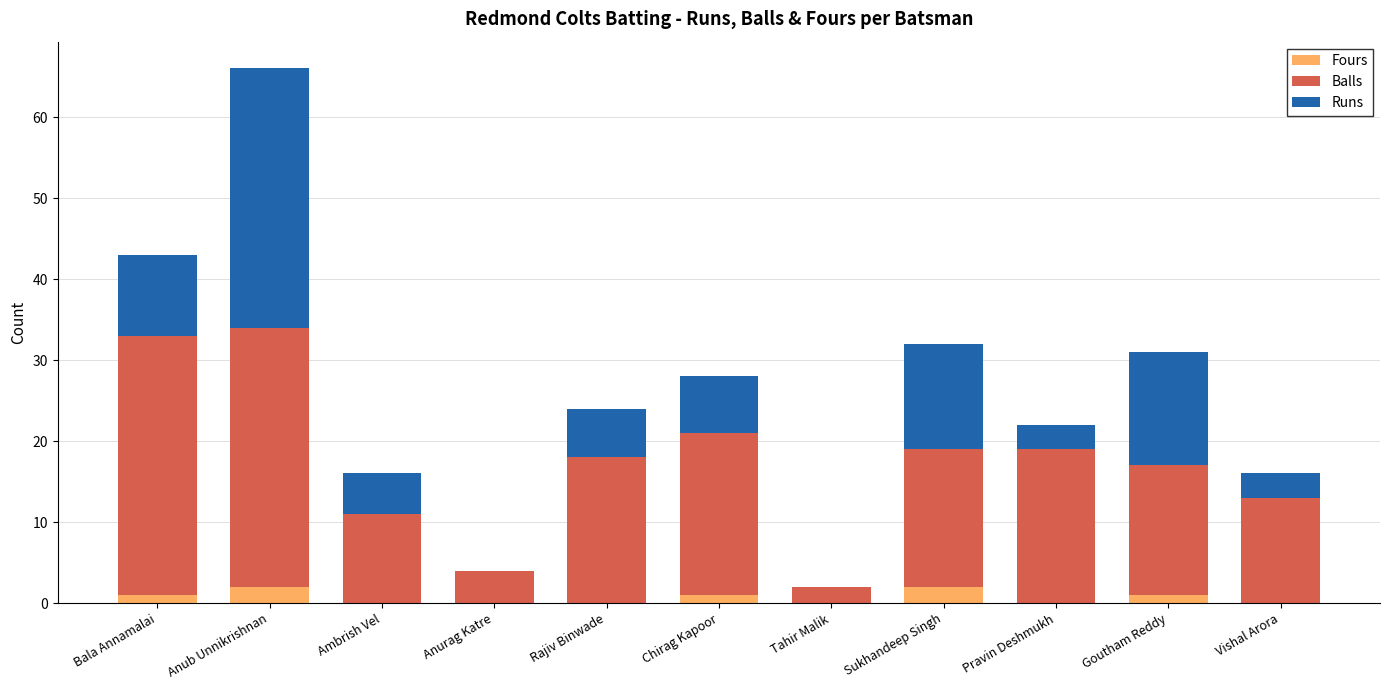

At which category is the sum across all series the highest?

Anub Unnikrishnan